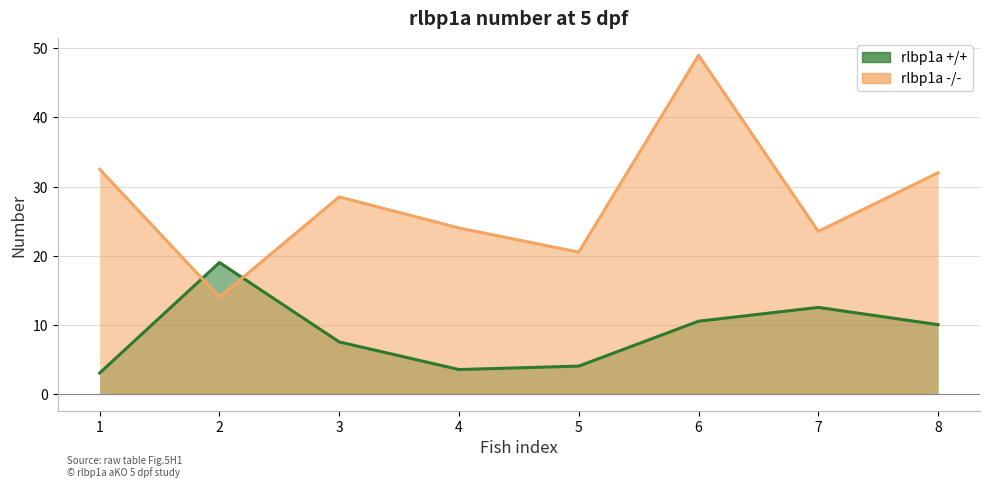

What is the value of the rlbp1a +/+ point at the 3rd from the left?

7.5